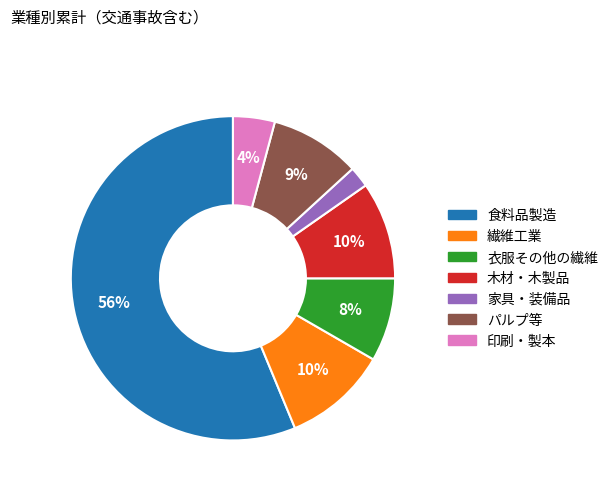

Which slice is the largest?

食料品製造